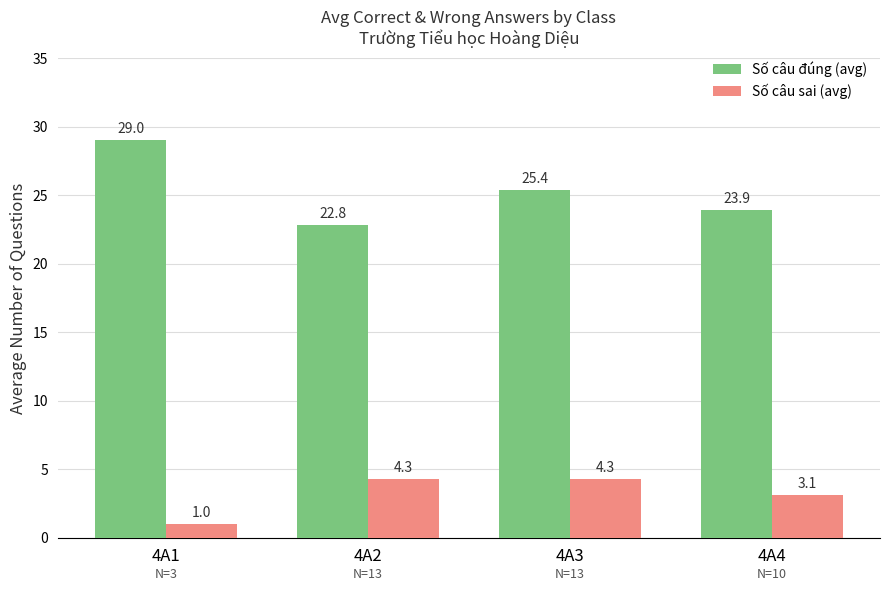

How many bars are there in each group?

2